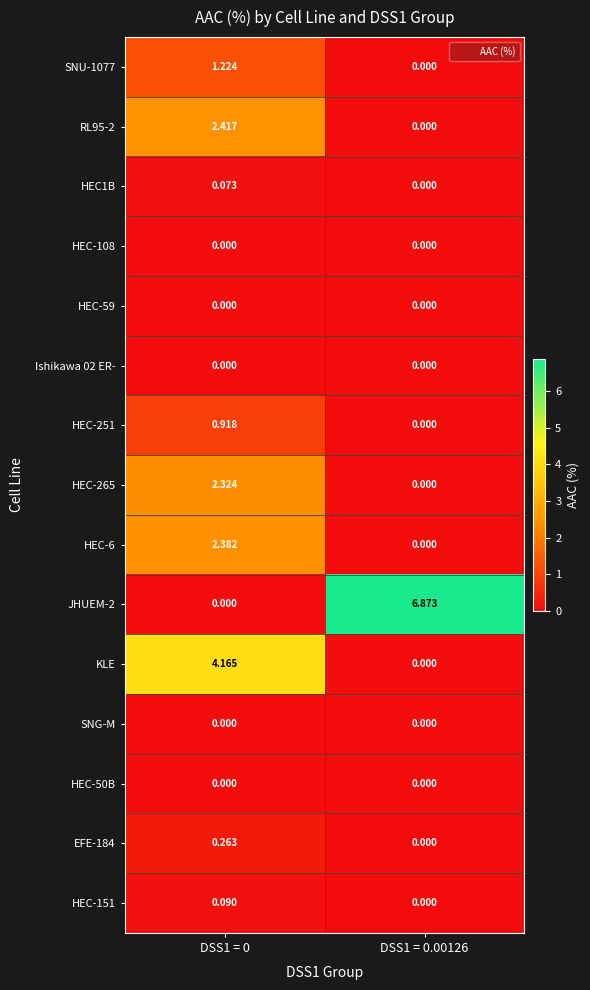

At which category is the sum across all series the highest?

DSS1 = 0